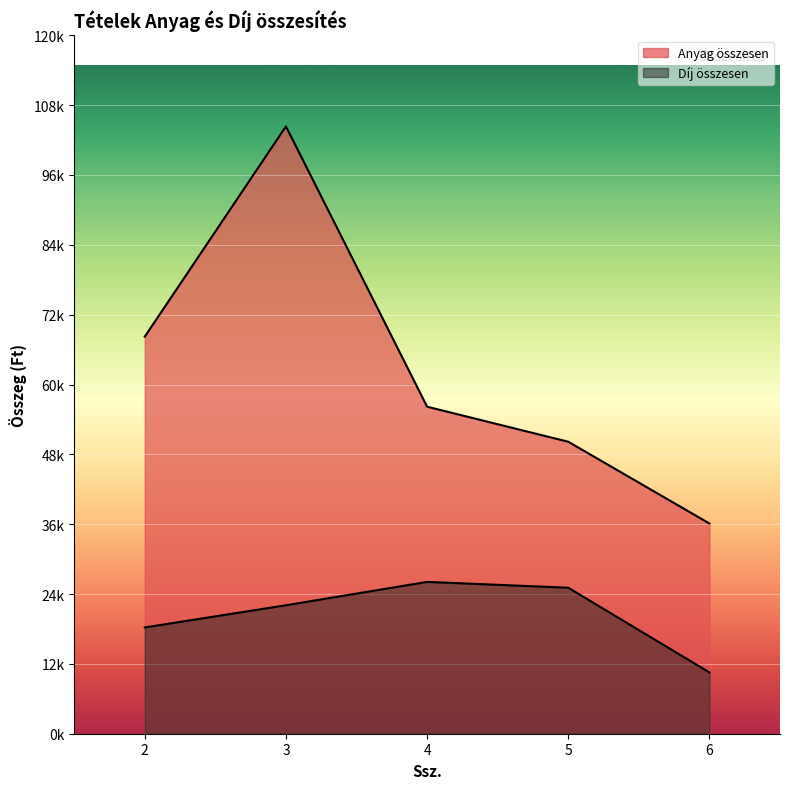

Where is Anyag összesen nearest to the value 70000?

2